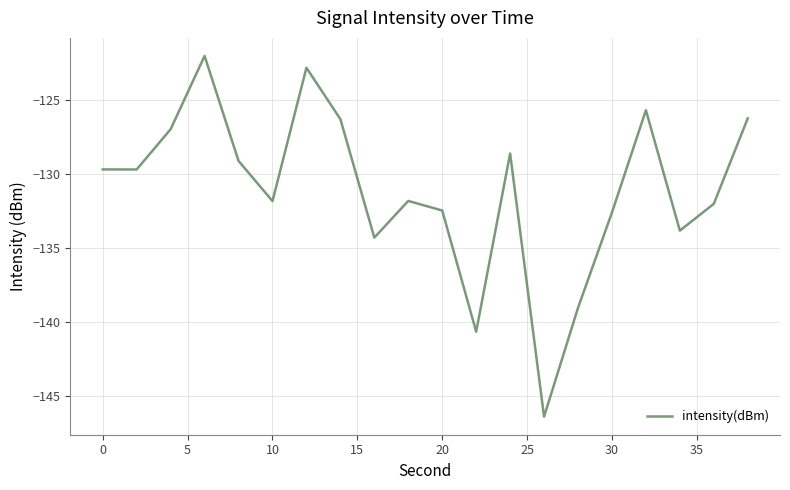

What is the difference between the maximum and minimum values?

24.4